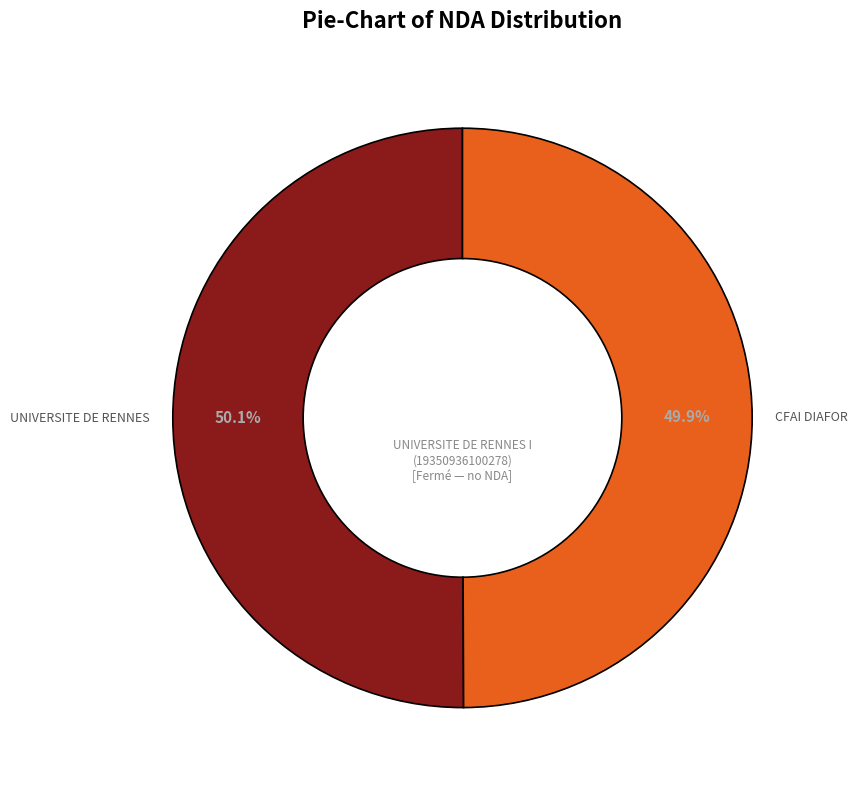

Does any single category account for the majority?

Yes